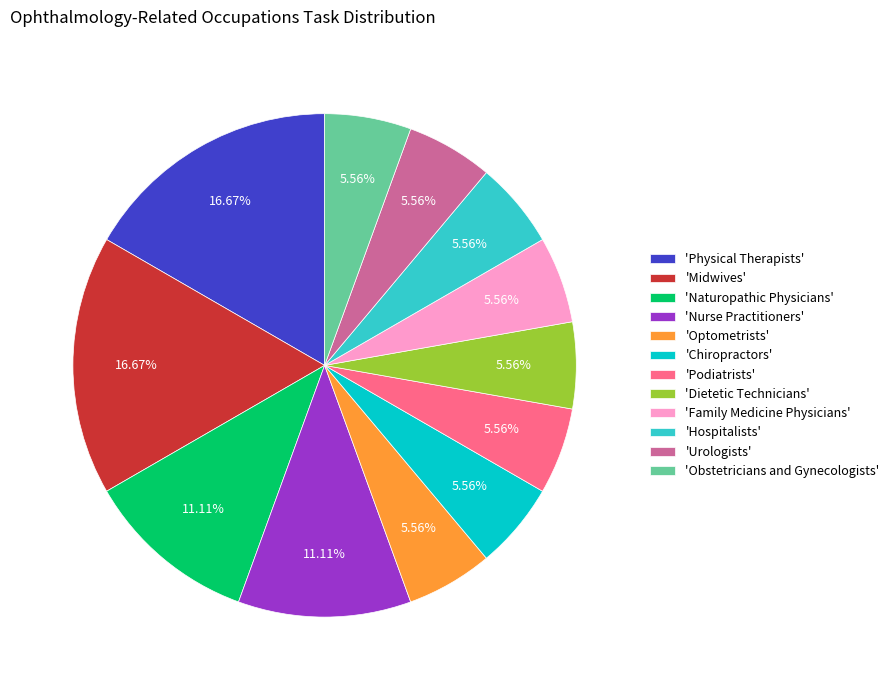

Count the number of slices in the pie.

12